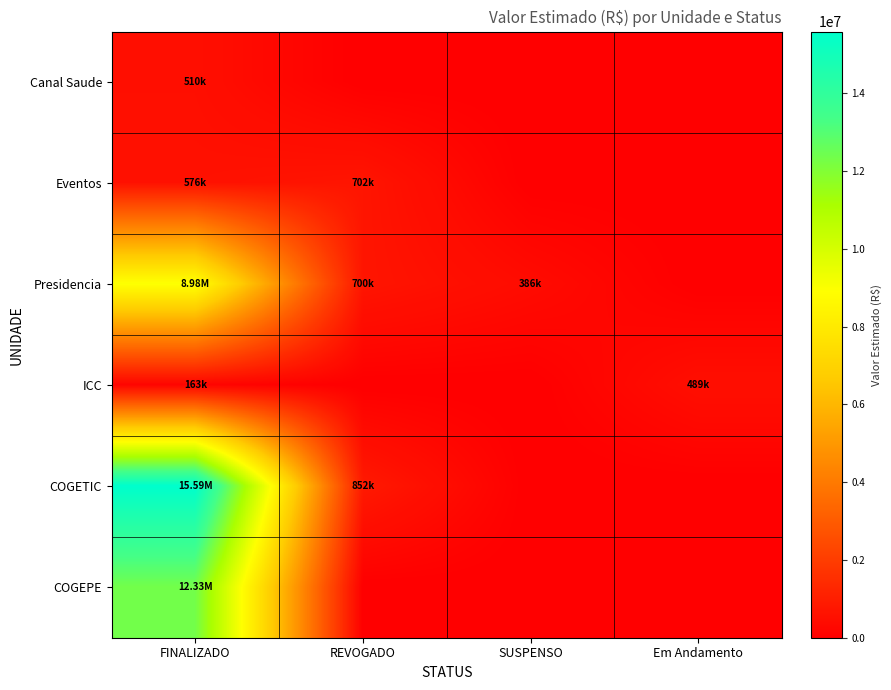

What is the spread (max minus min) of values at SUSPENSO?

385560.0